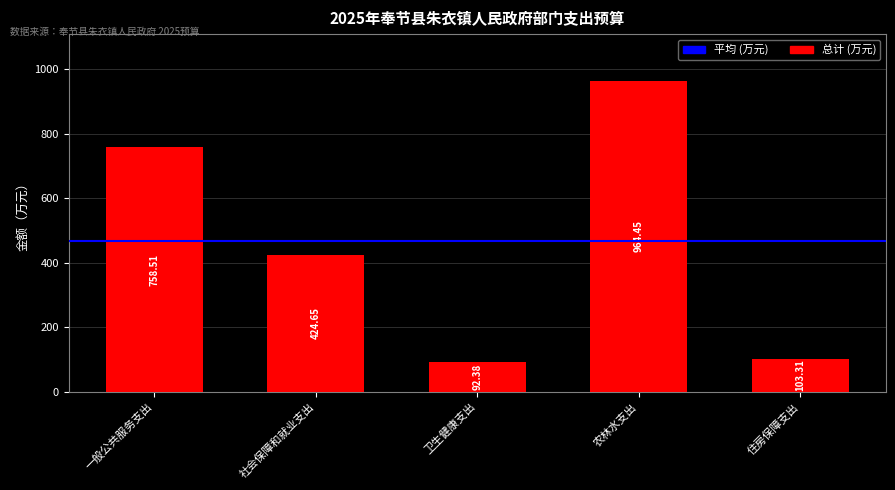

What is the change in value from 卫生健康支出 to 住房保障支出?

+10.9